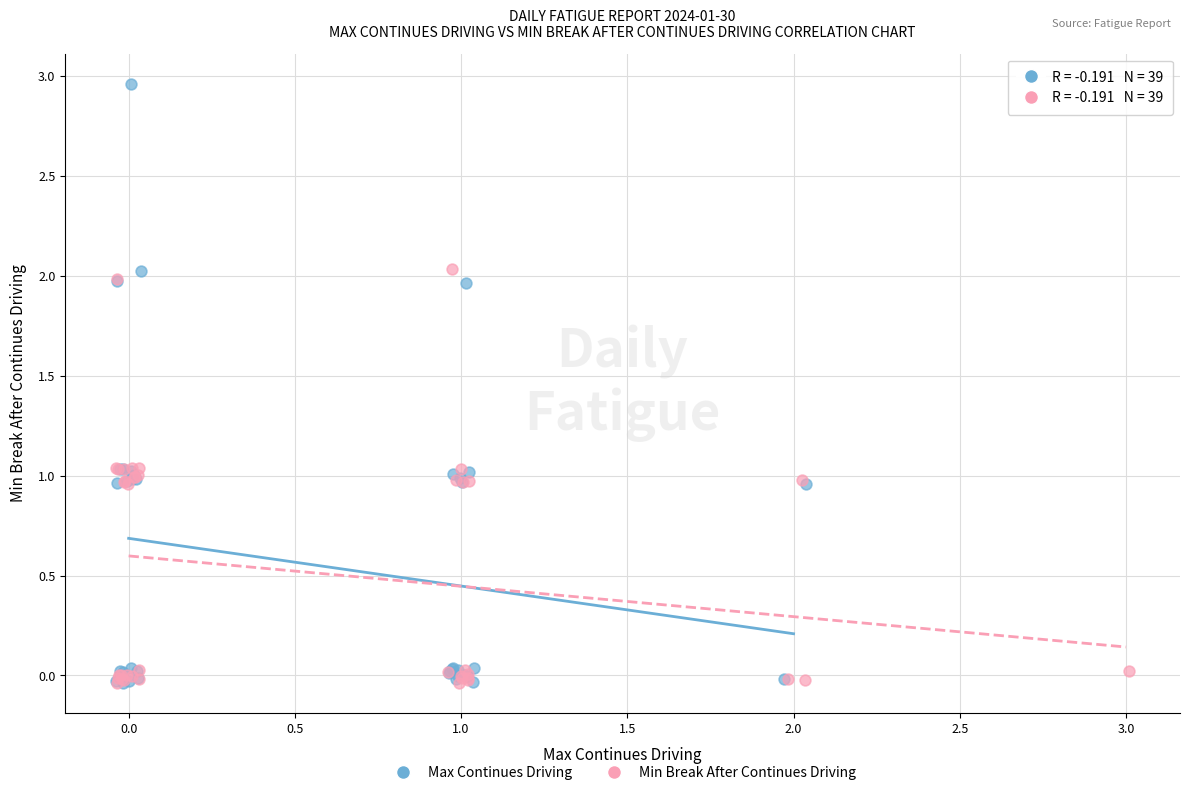

Which series has the widest spread of Y values?

Max Continues Driving